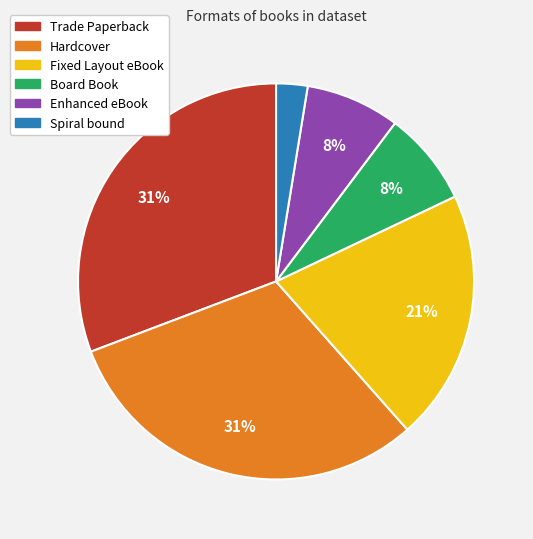

Which slice is the smallest?

Spiral bound